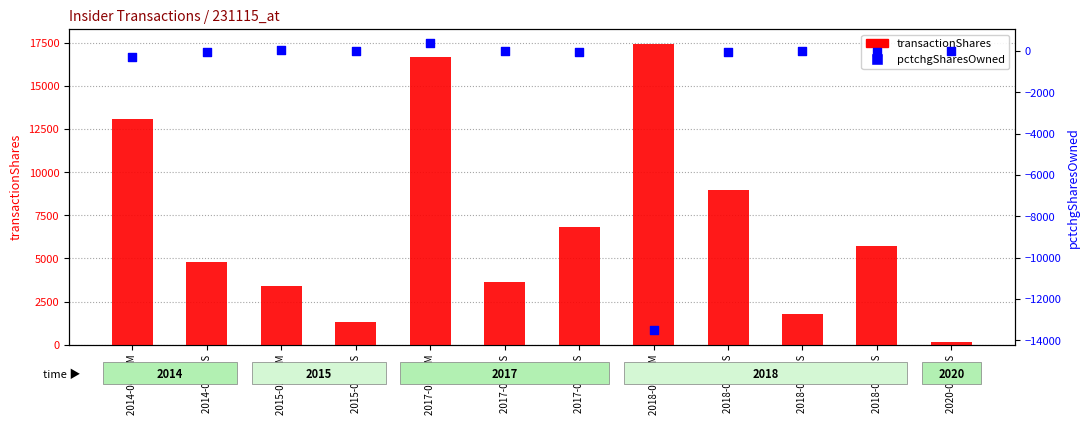

What are all the series names shown in the legend?

transactionShares, pctchgSharesOwned